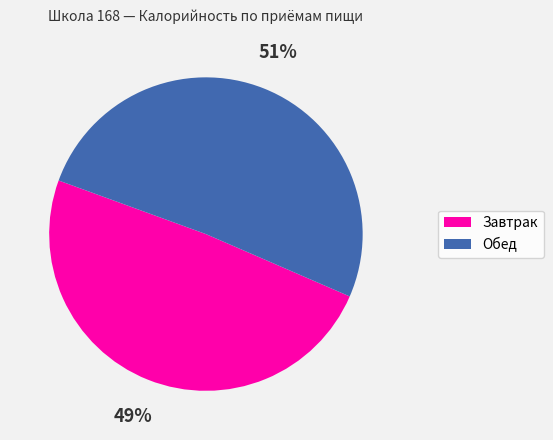

Which slice represents more than half of the pie?

Обед